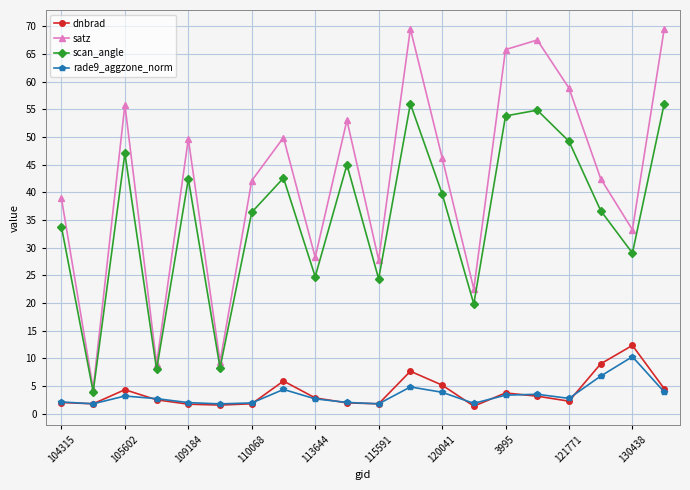

Which series has the largest total across all categories?

satz